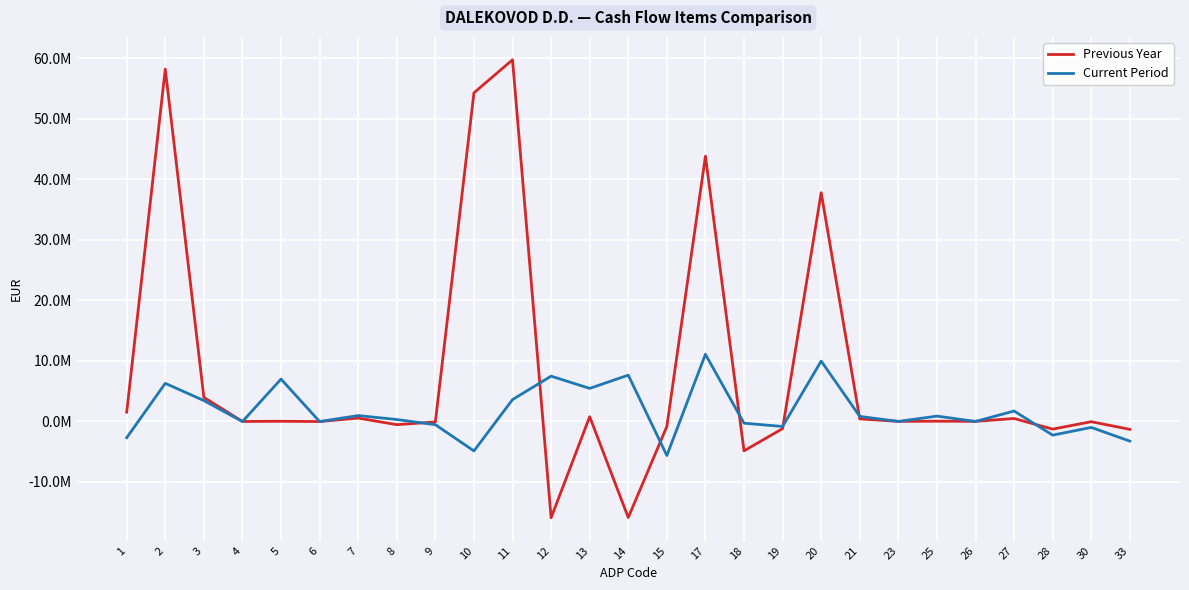

Is the value of Previous Year at 12 greater than the value of Current Period at 10?

No